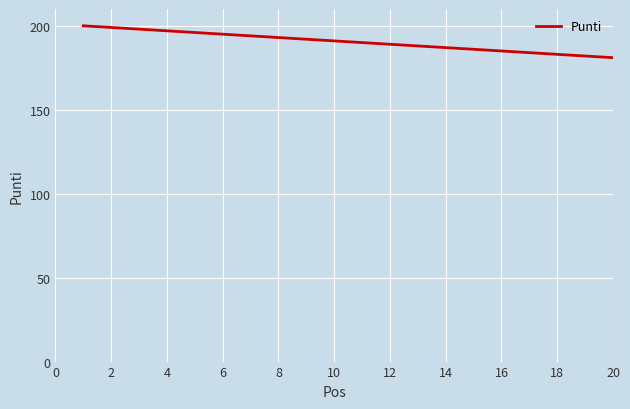

Does the chart have visible grid lines?

Yes